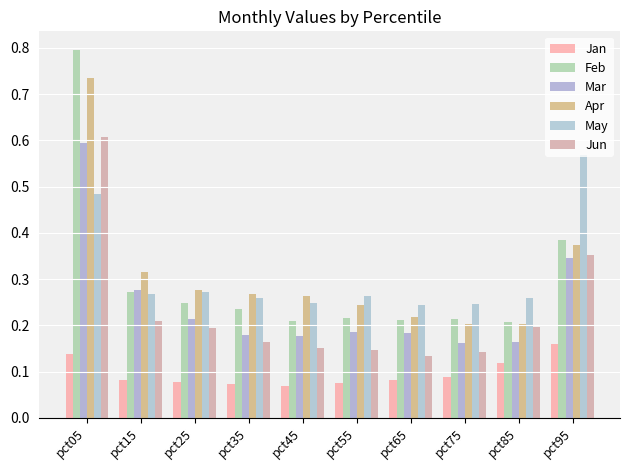

What is the maximum value for Jun?

0.6